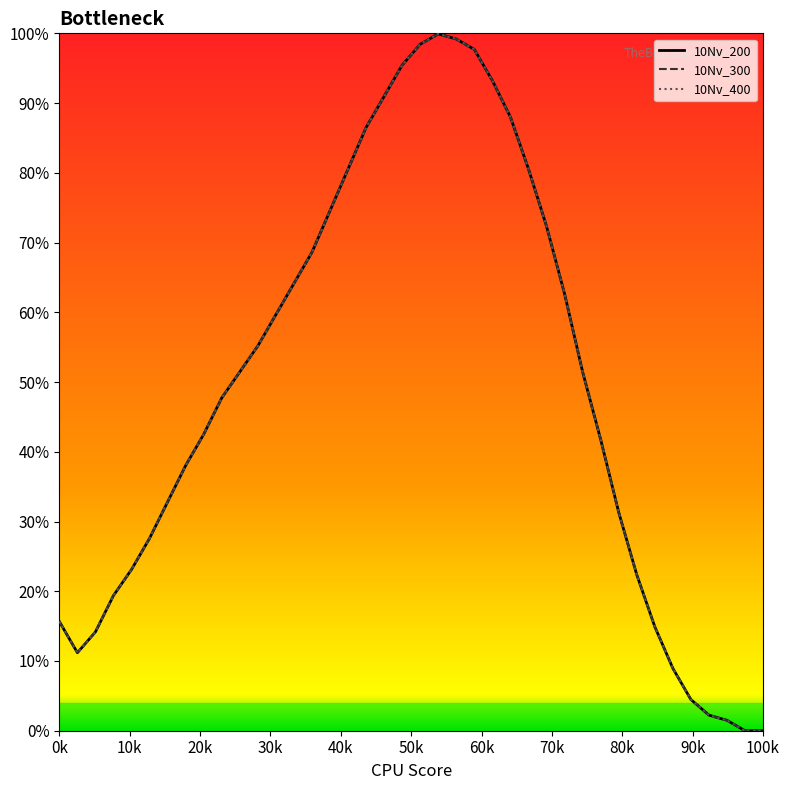

Which series has the largest total across all categories?

10Nv_200